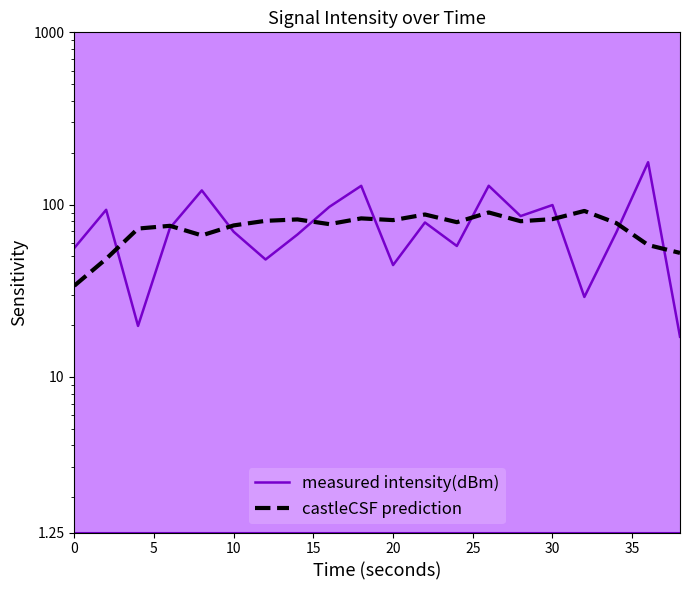

What is the value of the castleCSF prediction point at the 17th from the left?

91.9